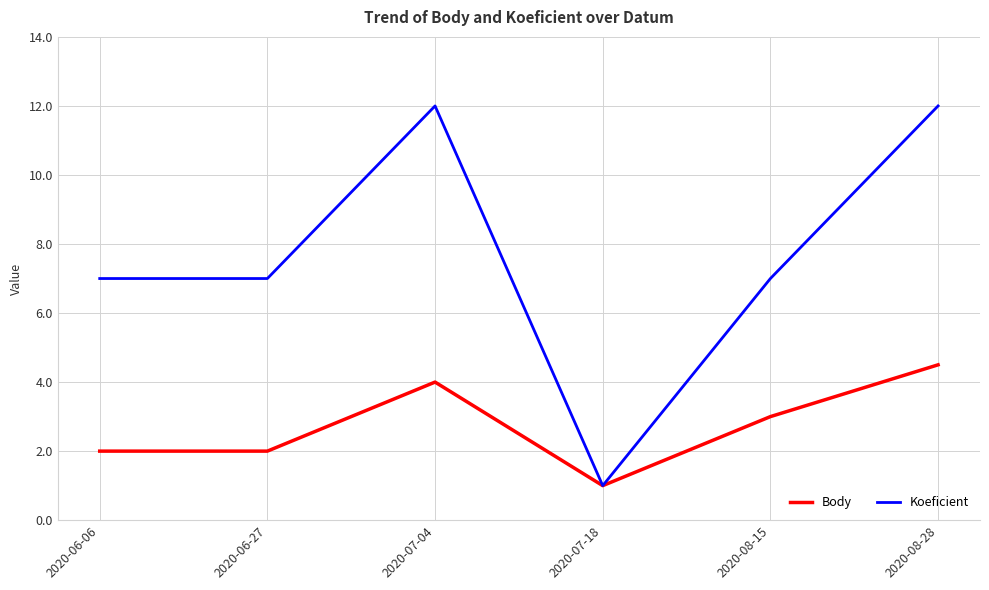

Is it true that Koeficient equals 0.4 at 2020-07-18?

False